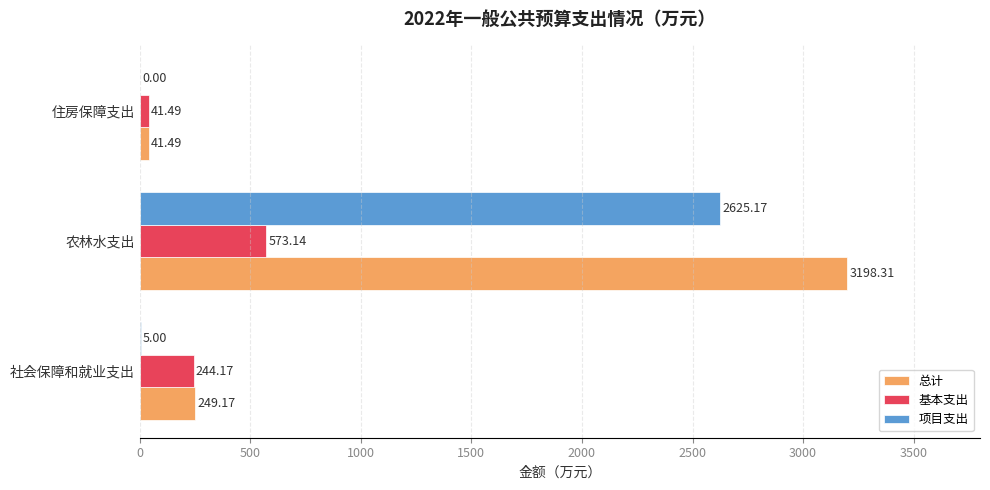

Which series has the largest total across all categories?

总计